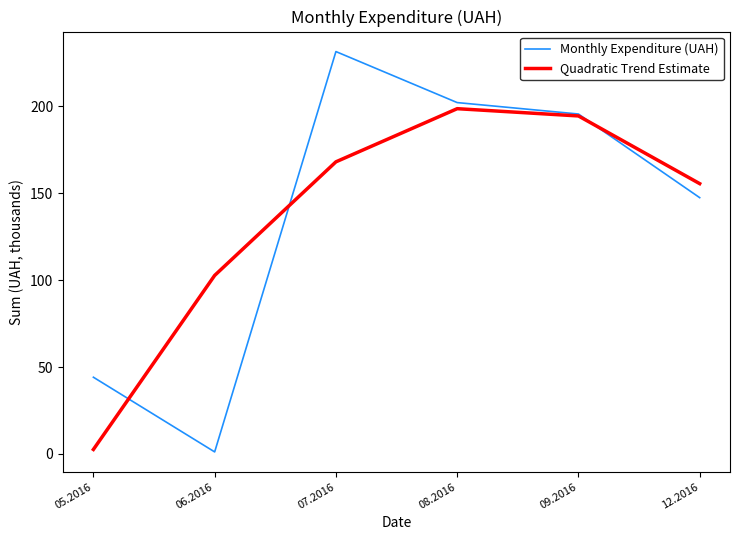

How many values in the Monthly Expenditure (UAH) series exceed 195?

3